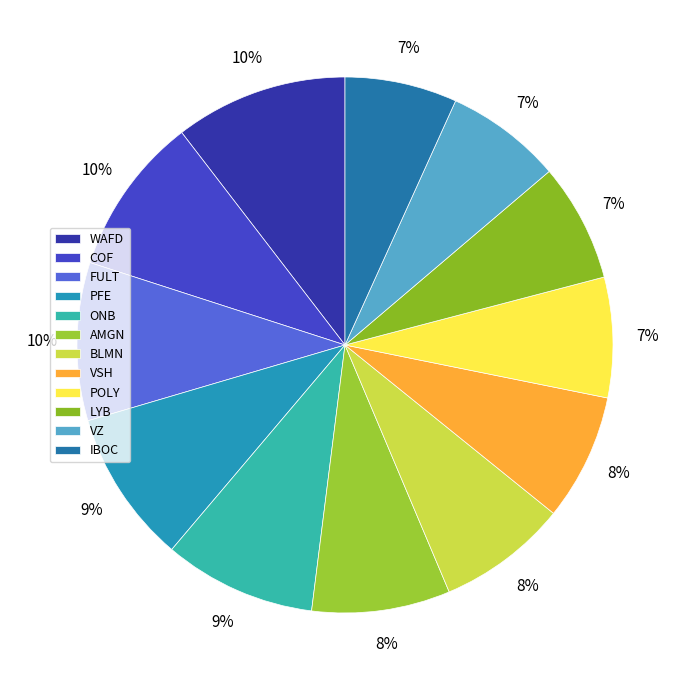

Which slice is the smallest?

INTERNATIONAL BNCSHRS COM